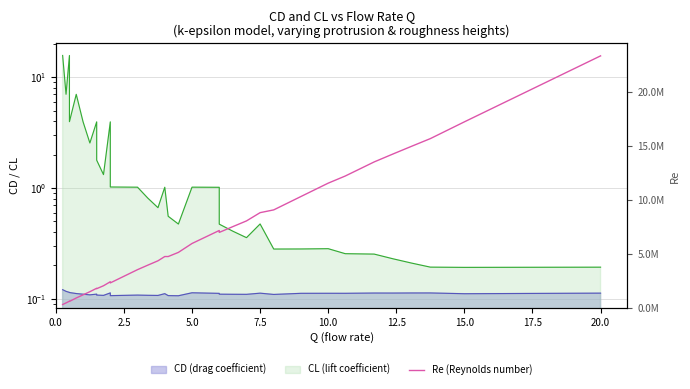

What is the maximum value shown in the chart?

23328173.4